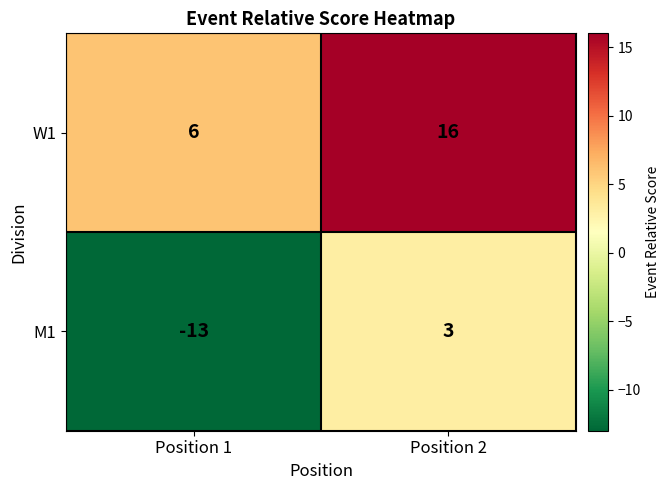

List the series in order of their peak value, highest first.

W1, M1